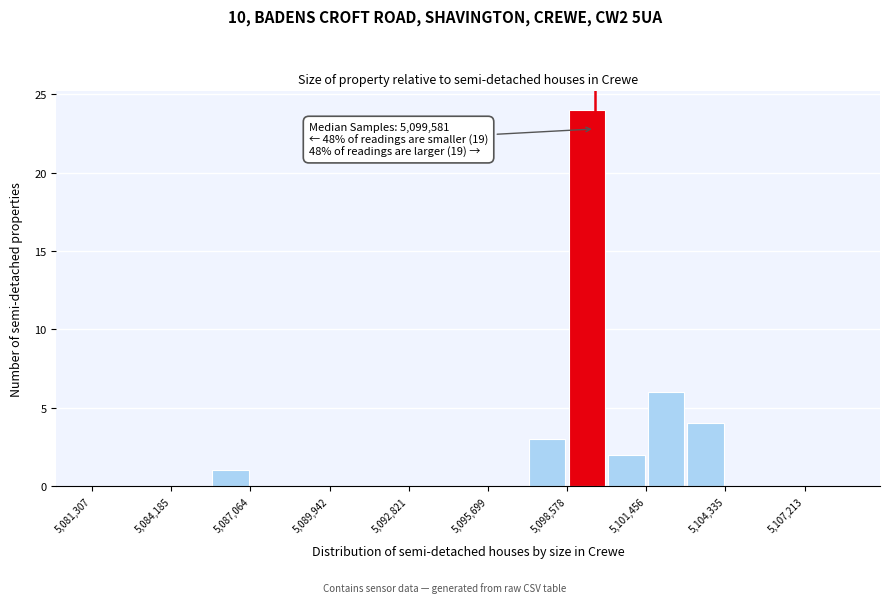

Read against the x-axis, roughly where is the centre of the tallest bar?

5099500